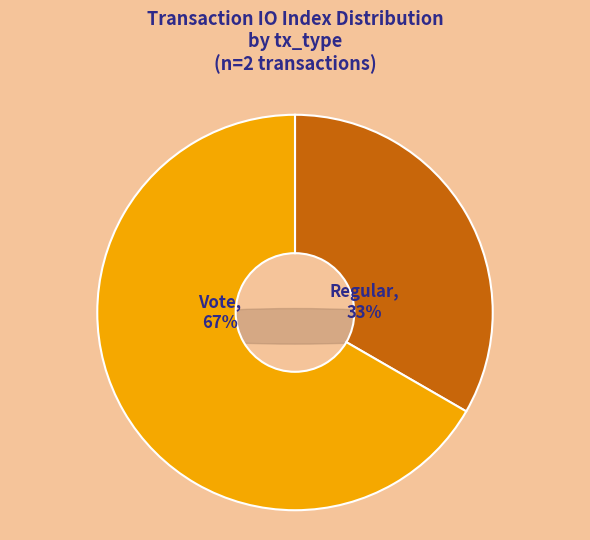

To the nearest percent, what portion does Regular represent?

33%